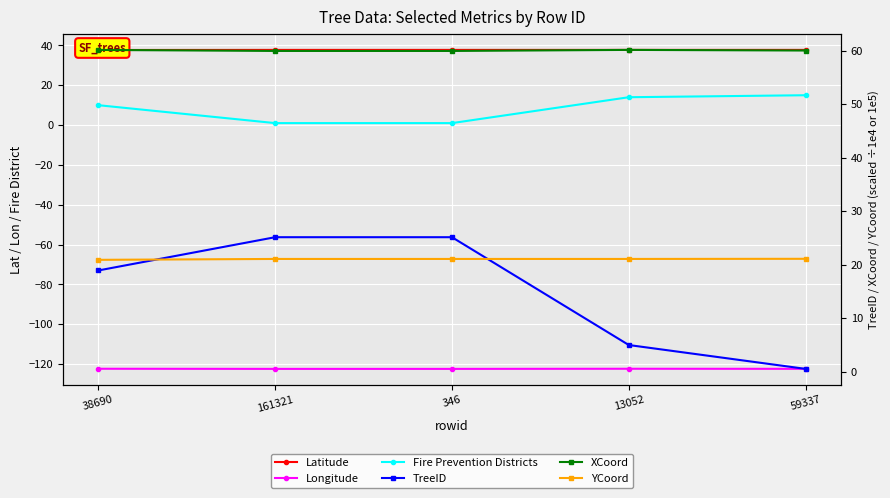

Rank the categories by YCoord value from lowest to highest.

38690, 161321, 346, 13052, 59337